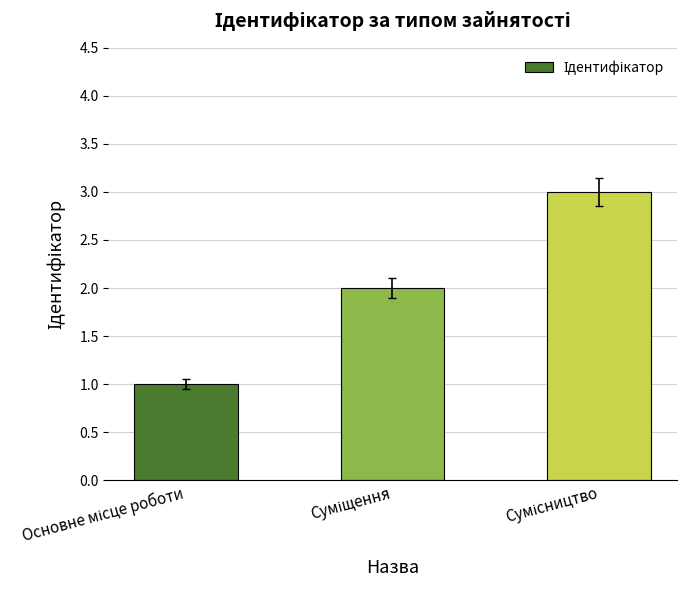

What is the maximum value shown in the chart?

3